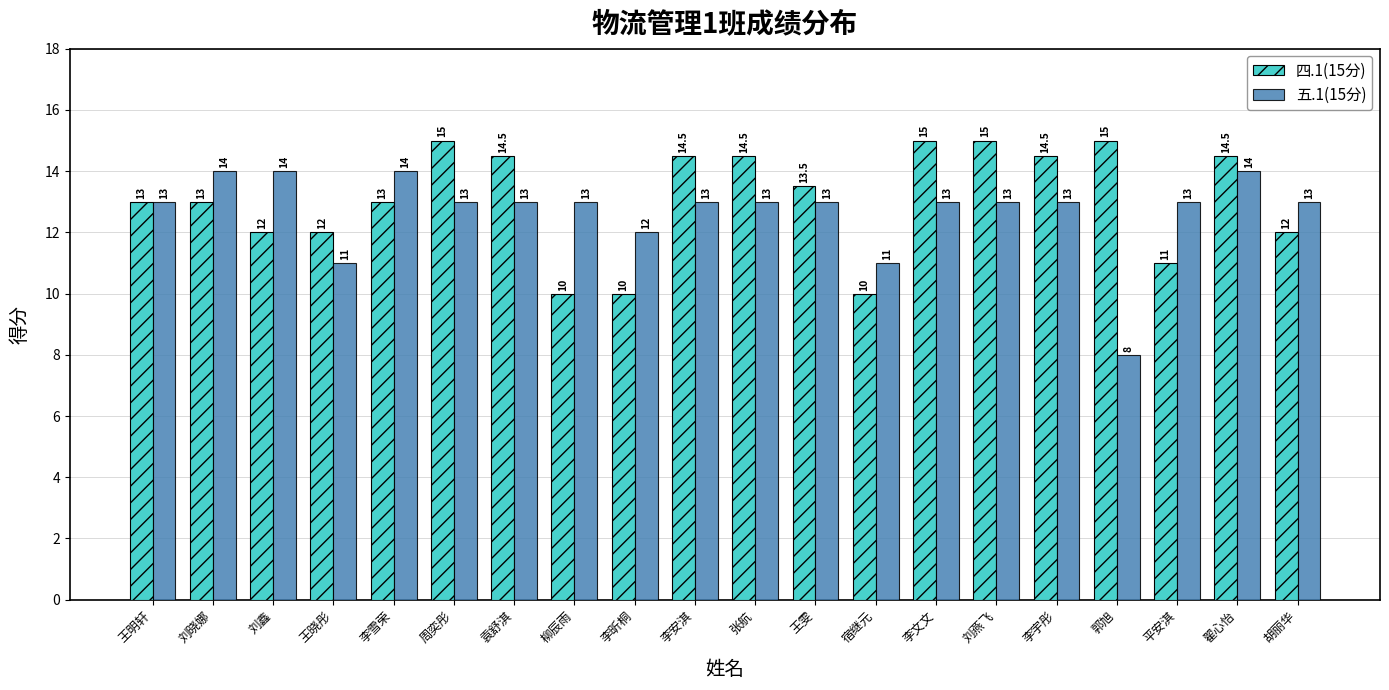

What position from the left is 李安淇?

10